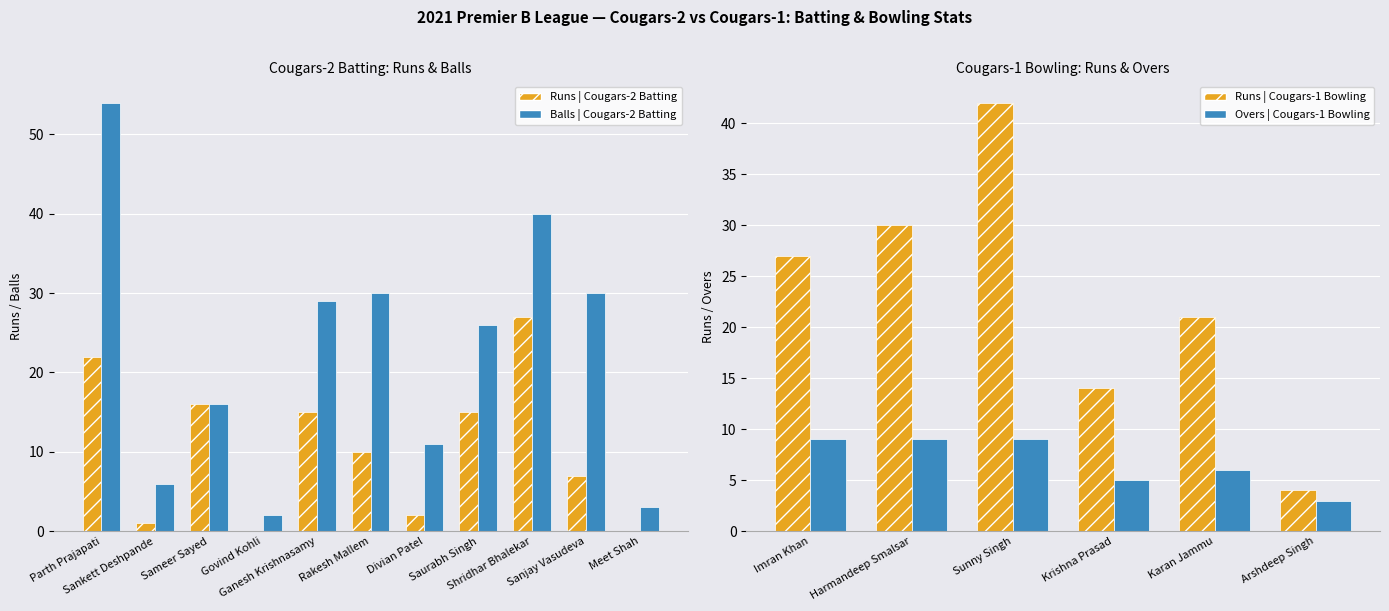

Is the value of Runs | Cougars-2 Batting at Meet Shah greater than the value of Balls | Cougars-2 Batting at Sankett Deshpande?

No